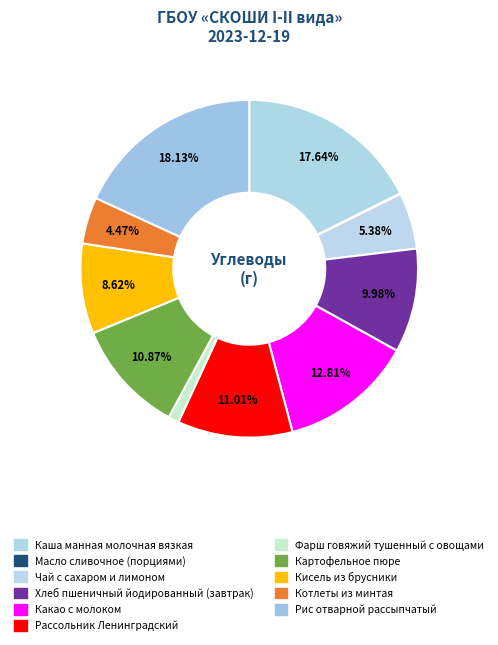

Is it true that Рис отварной рассыпчатый is 18% of the pie?

True